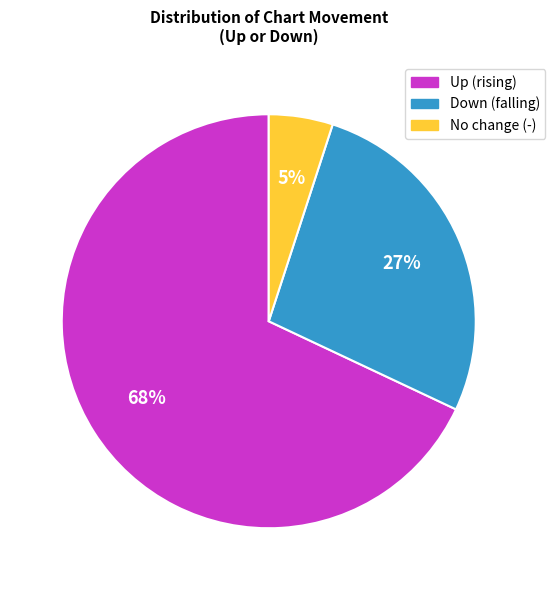

Is there any slice that represents more than half of the pie?

Yes